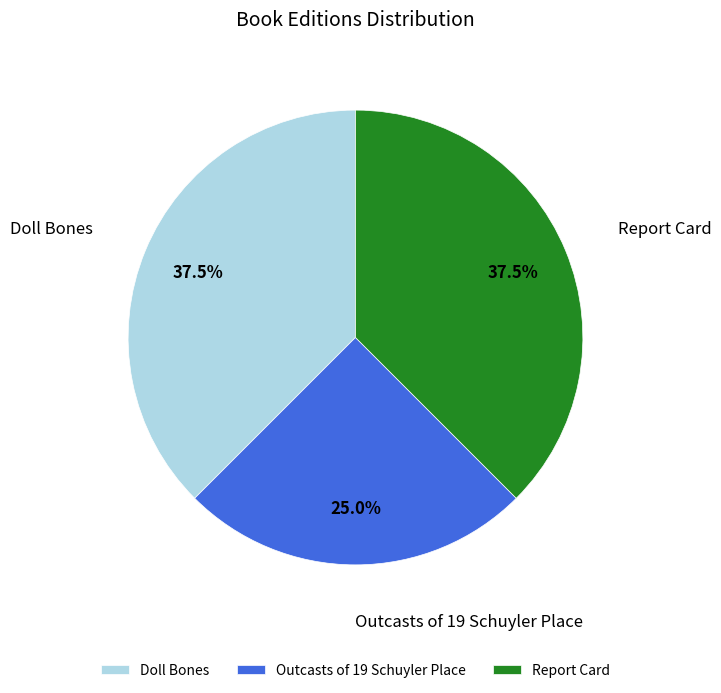

Combined, do Outcasts of 19 Schuyler Place and Doll Bones account for over 50%?

Yes